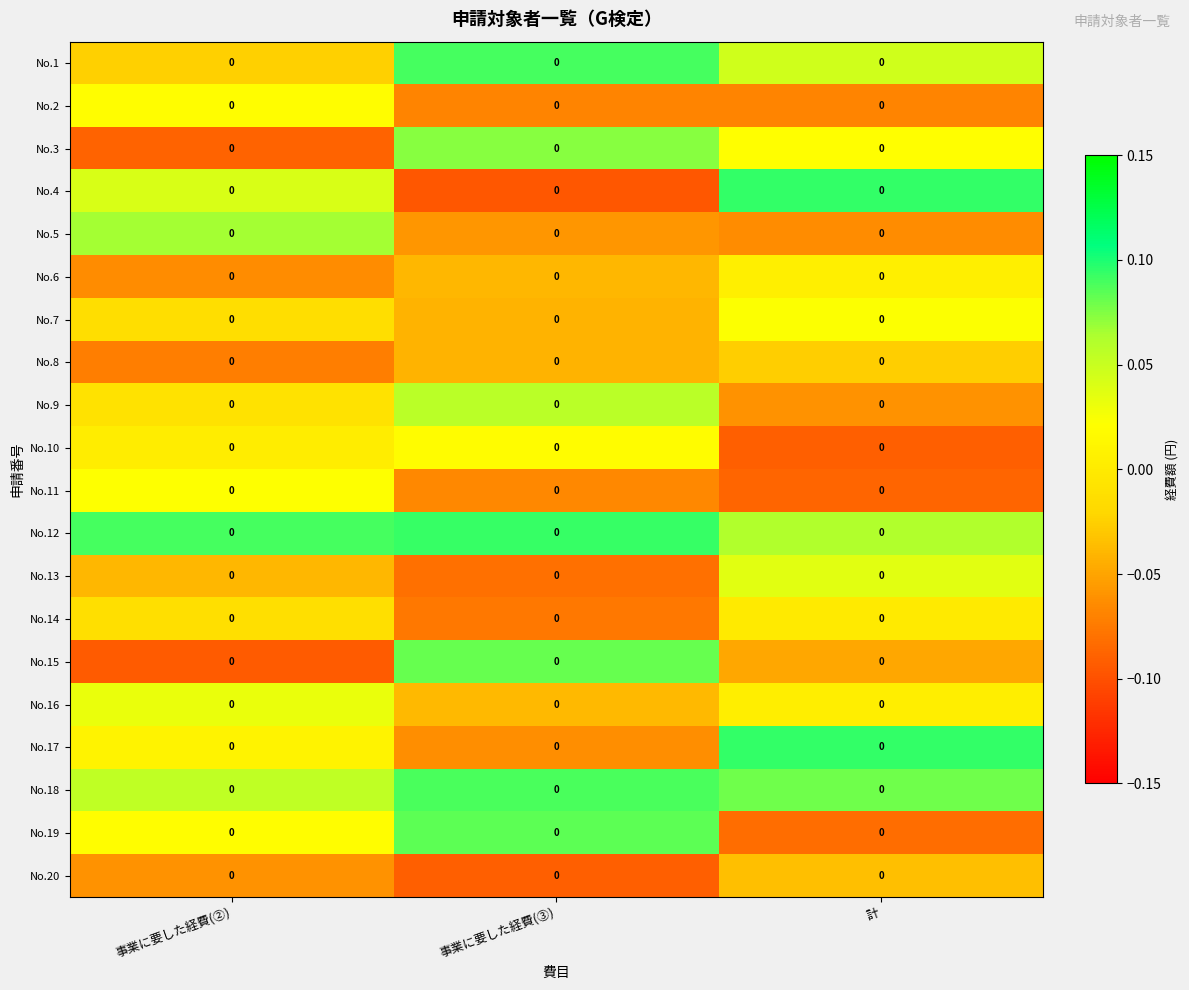

True or false: No.15 has a value of -0.2 at 事業に要した経費(②).

False